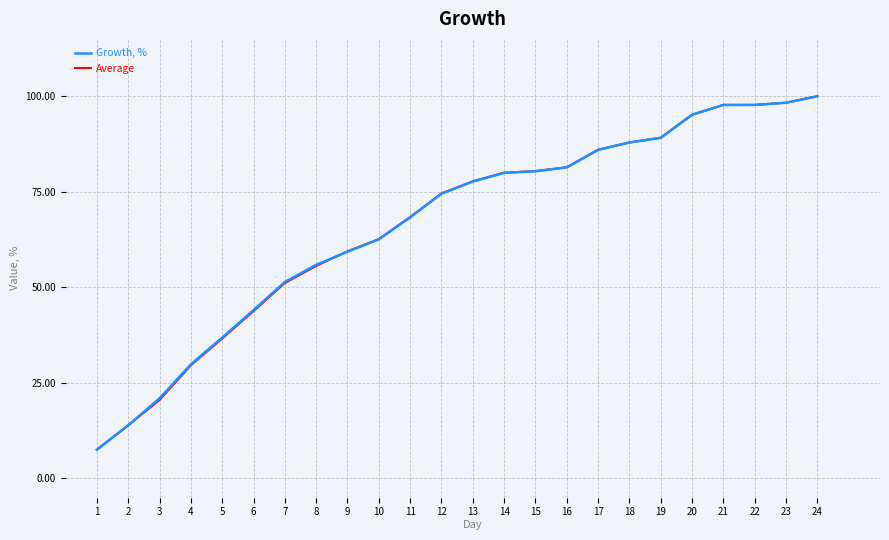

What is the greatest value displayed?

100.0